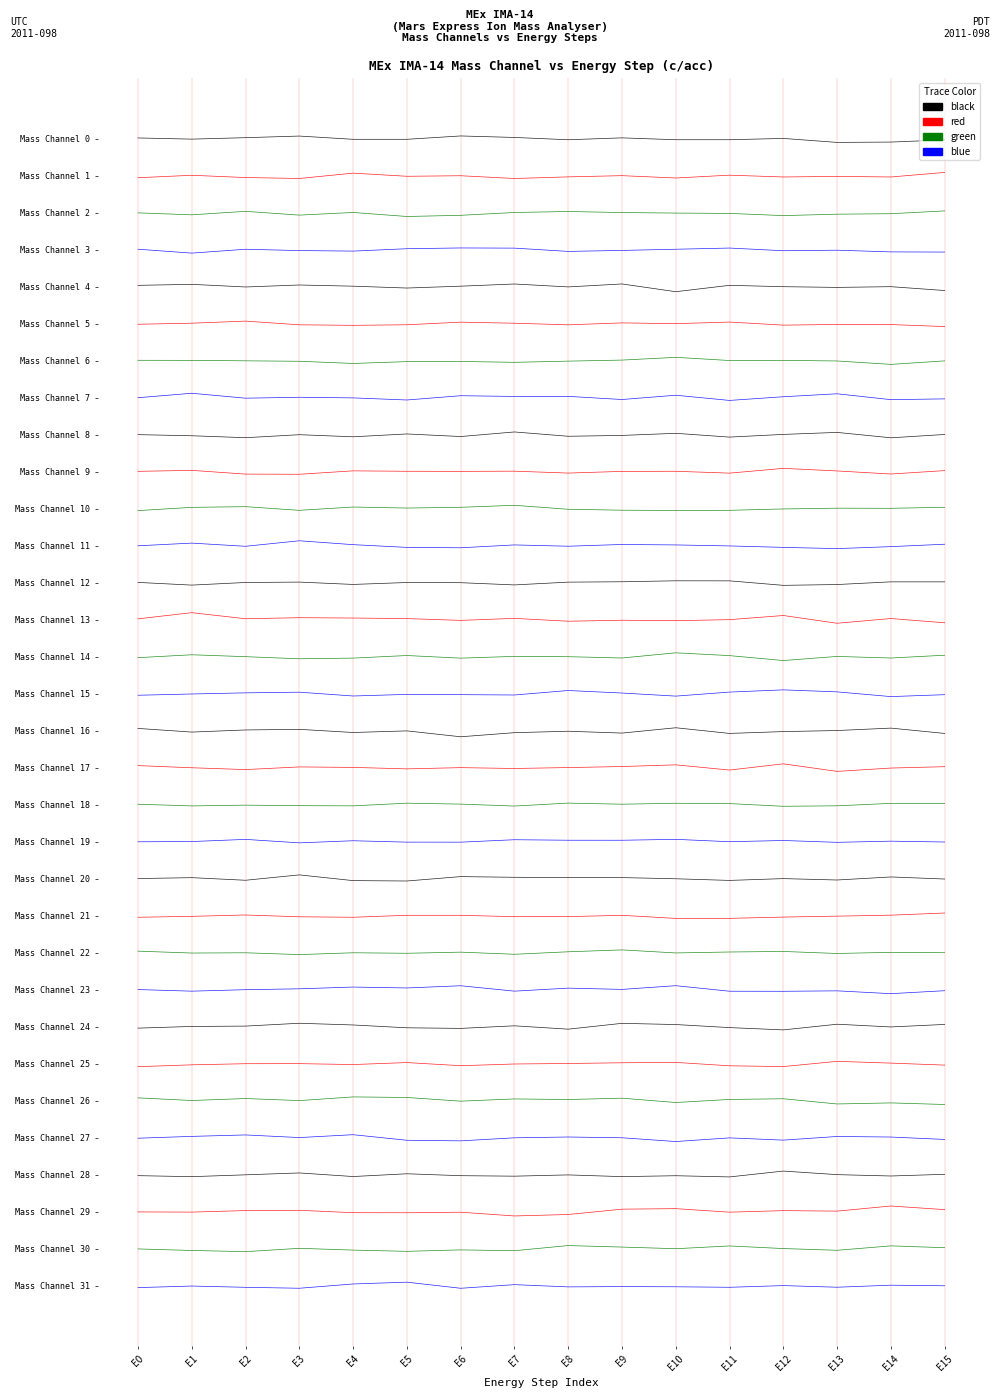

What is the smallest value displayed?

-0.1